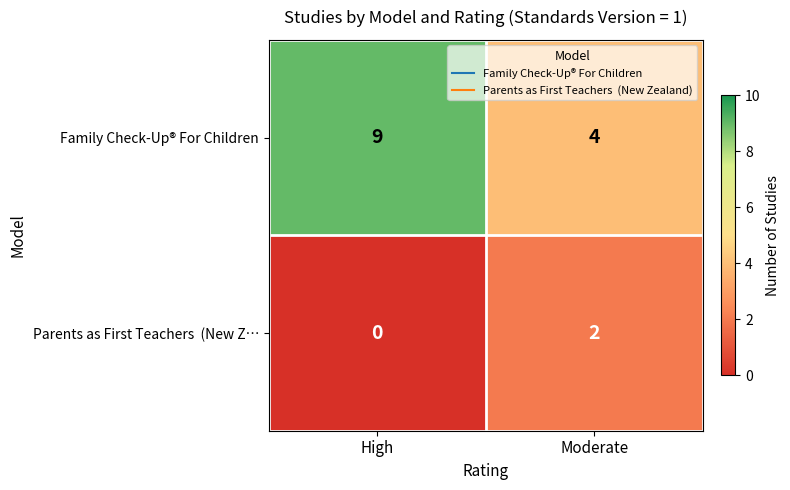

What is the total value across all series at High?

9